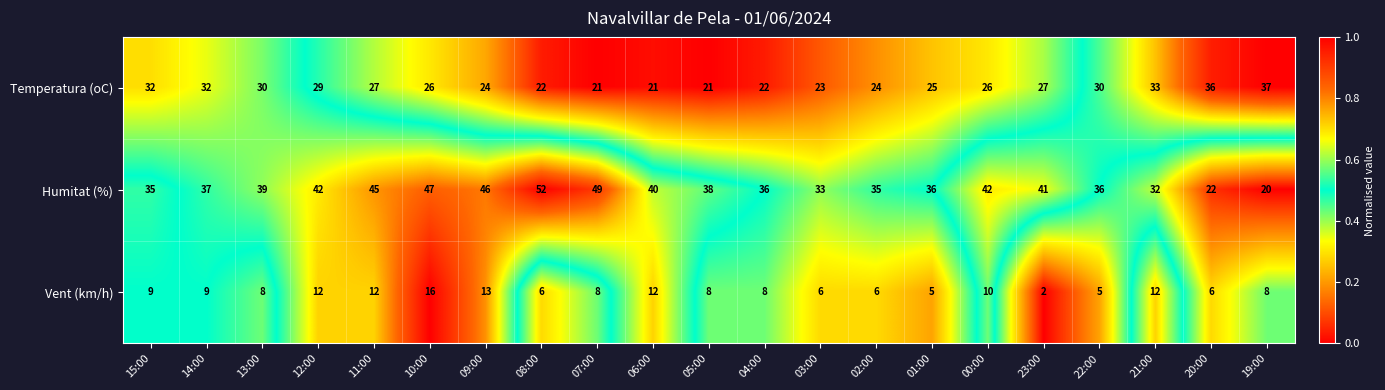

Where does the Vent (km/h) series first go above 8?

15:00